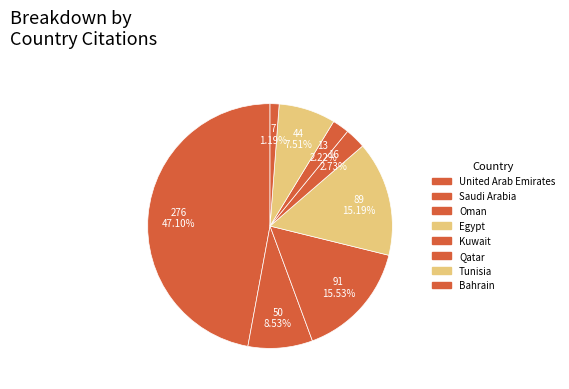

How many slices are in this pie chart?

8